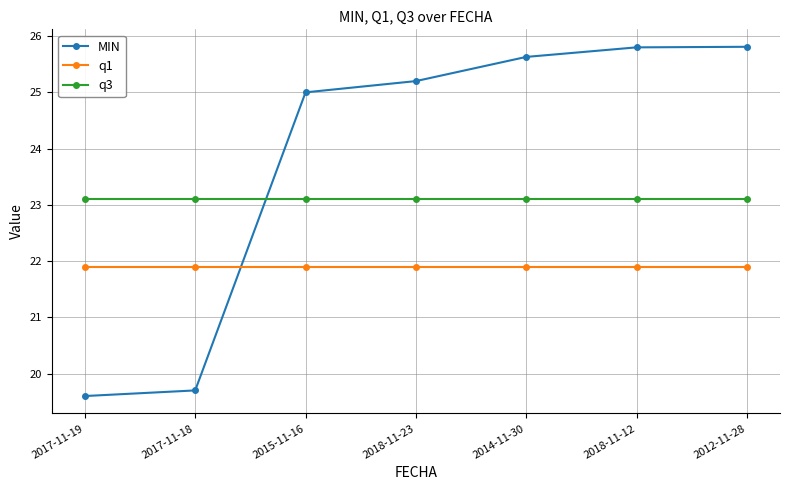

What is the label of the 1st point from the right?

2012-11-28